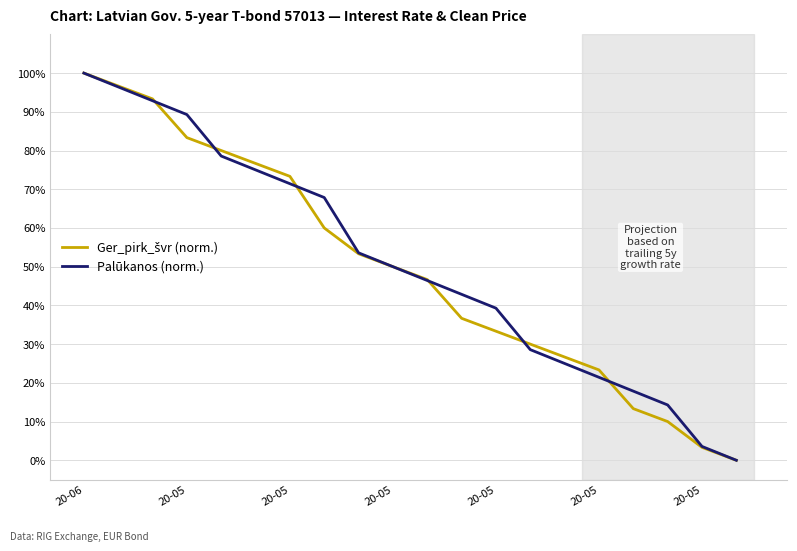

What is the highest value of the Palūkanos (norm.) series?

100.0